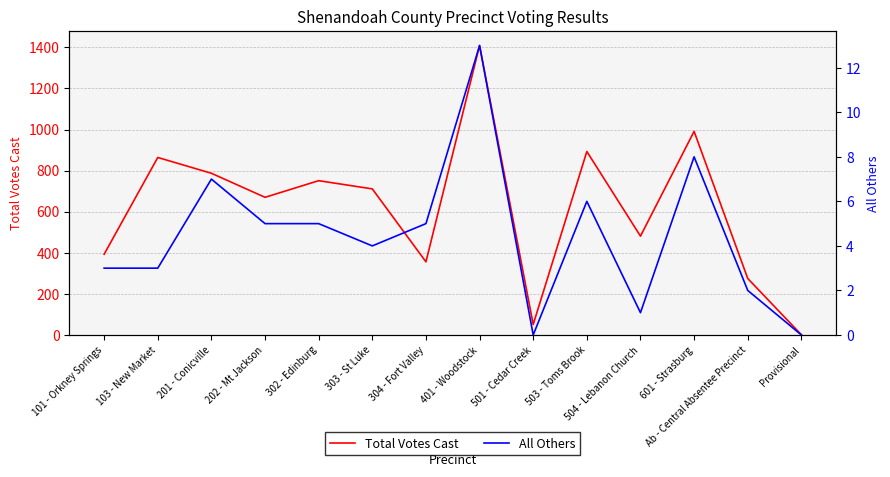

What is the spread (max minus min) of values at Provisional?

1